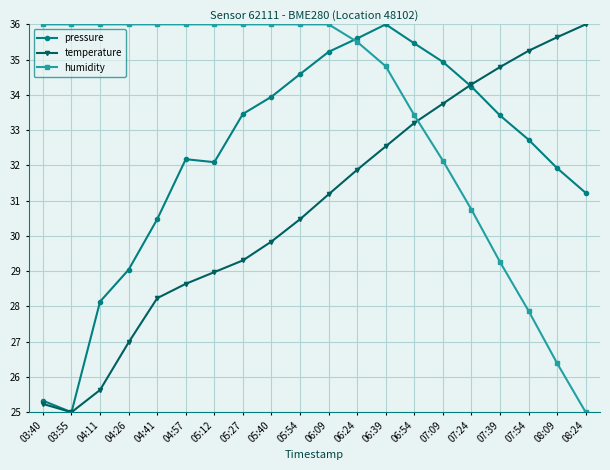

How many values in the temperature series exceed 31?

10